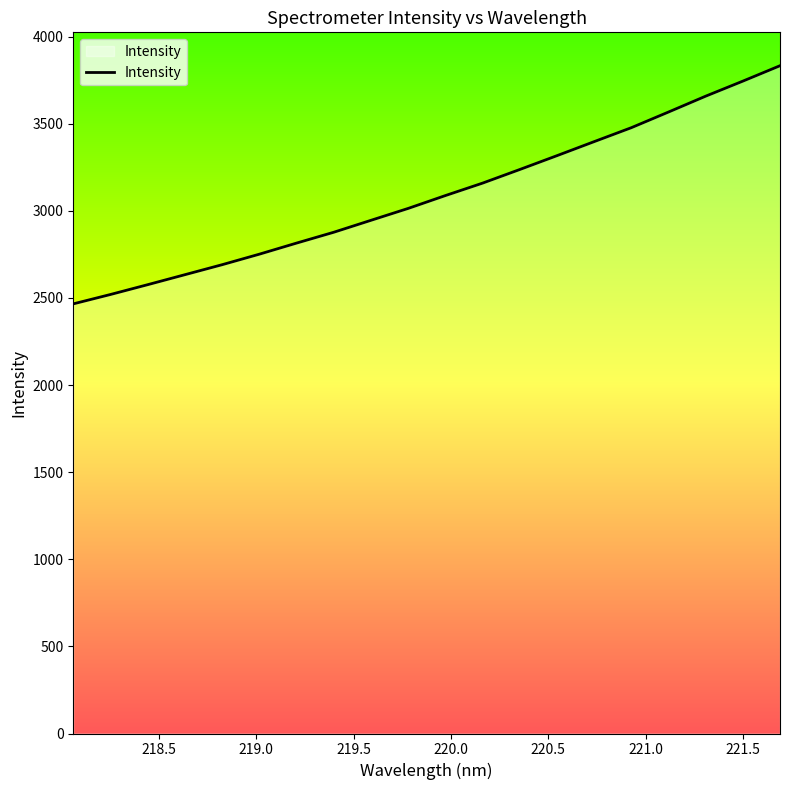

What is the greatest value displayed?

3833.2